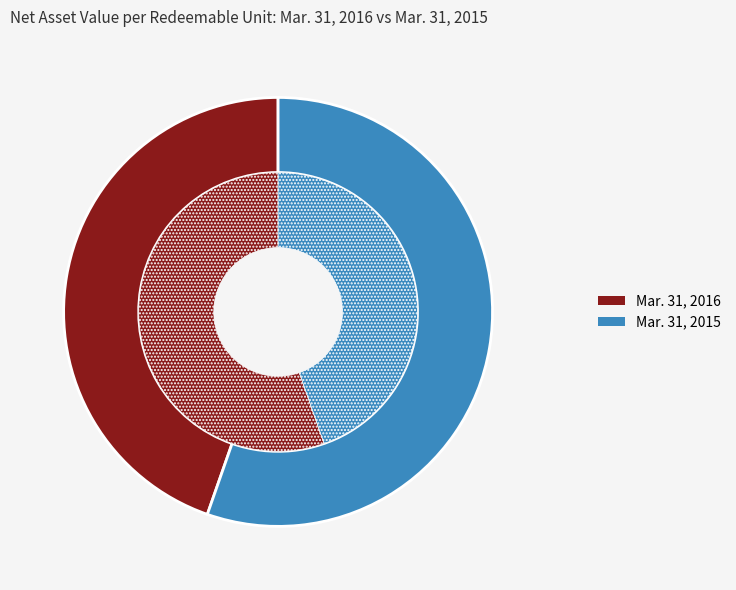

Does Net asset value per Redeemable Unit - 2016 account for over 50% of the chart?

No